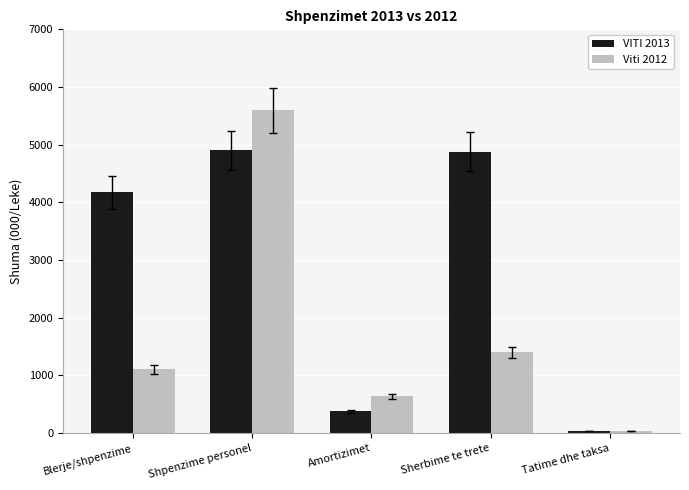

Rank the series by their maximum value, from lowest to highest.

VITI 2013, Viti 2012